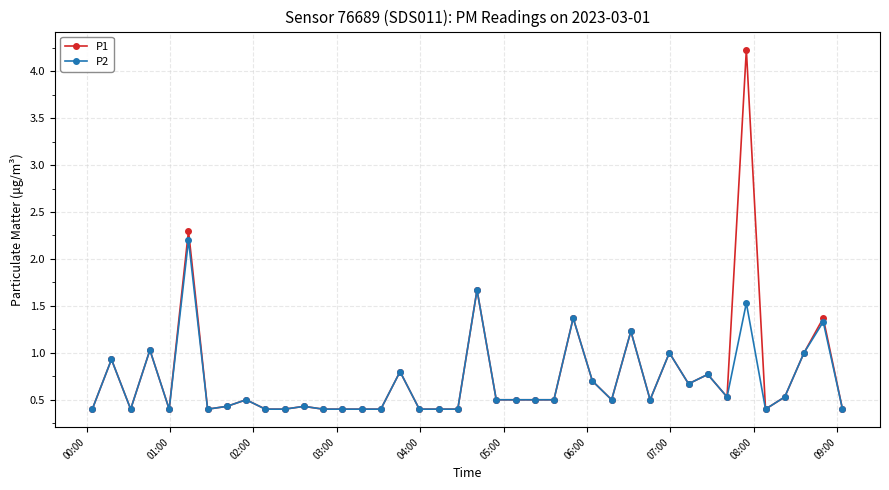

What is the value of the P2 point at the 25th from the left?

0.5